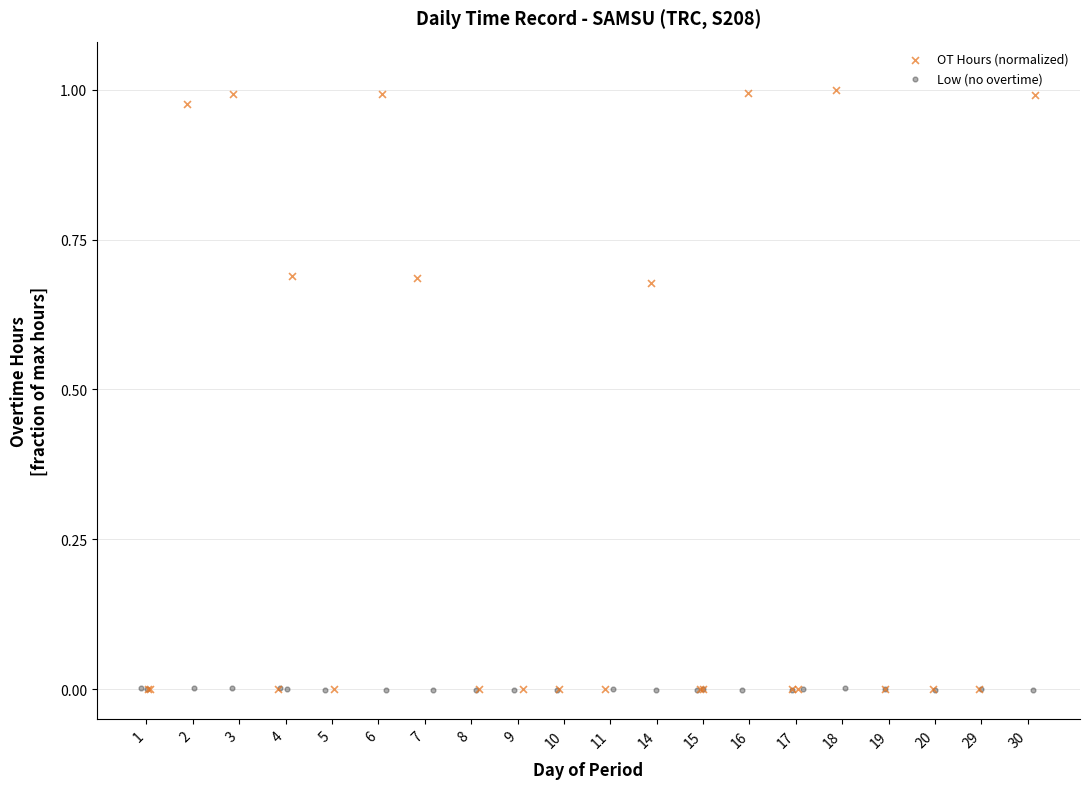

Which series contains the highest Y value?

OT Hours (normalized)